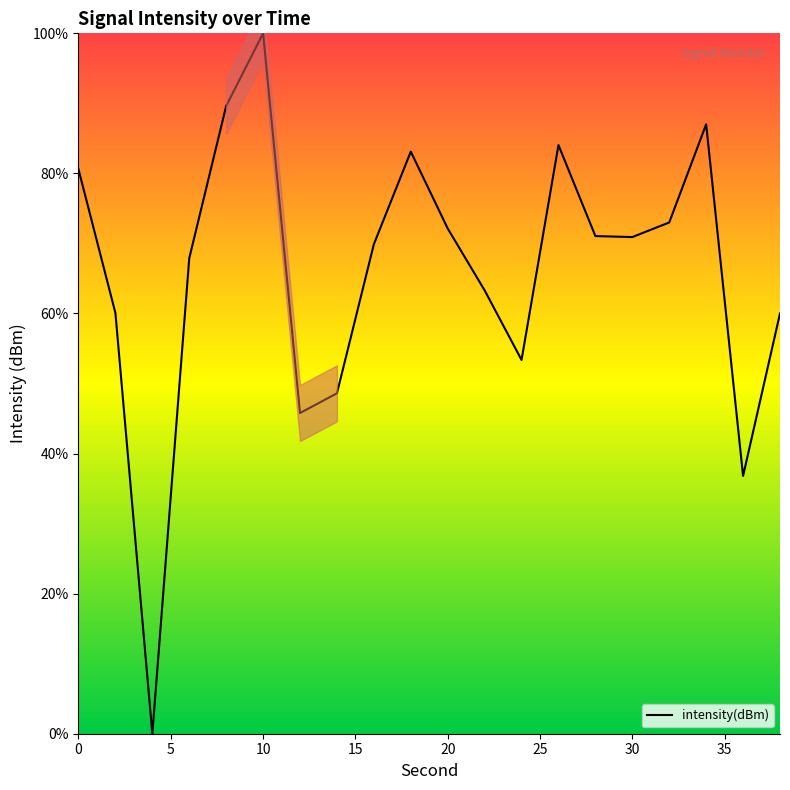

What is the value of the 7th point from the left?

45.8